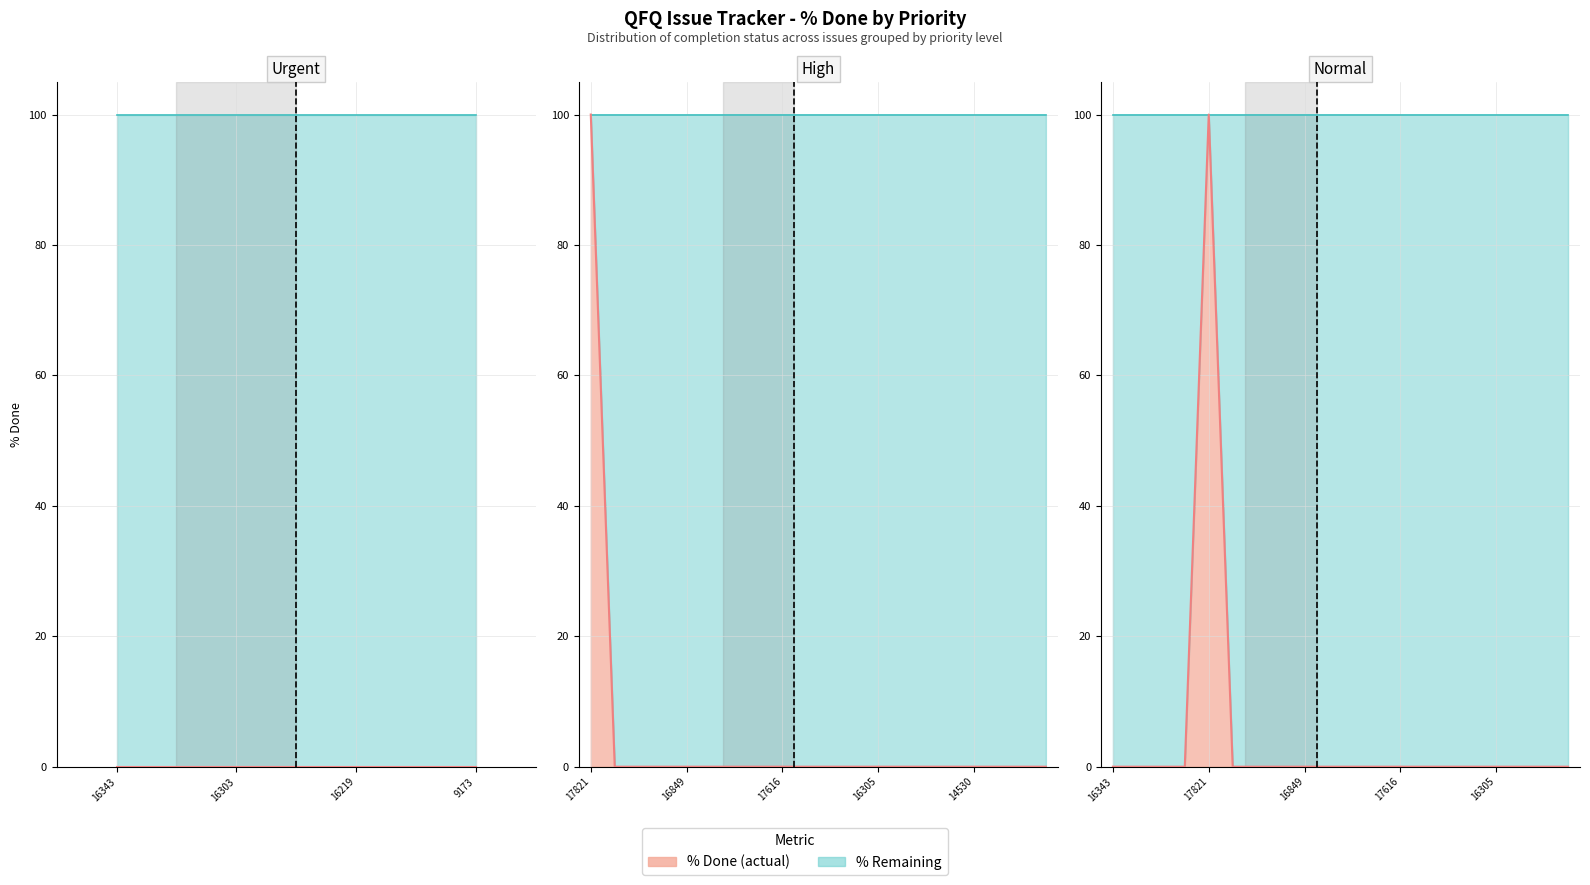

Where is Max line nearest to the value 100?

16343